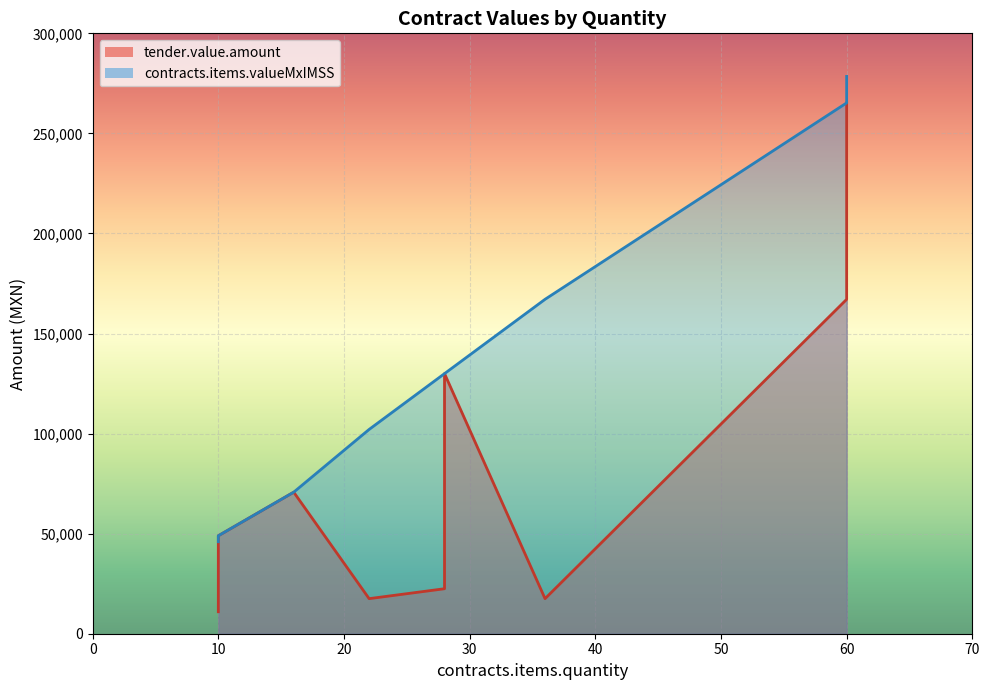

The tender.value.amount series shows 7383.0 at 22. True or false?

False